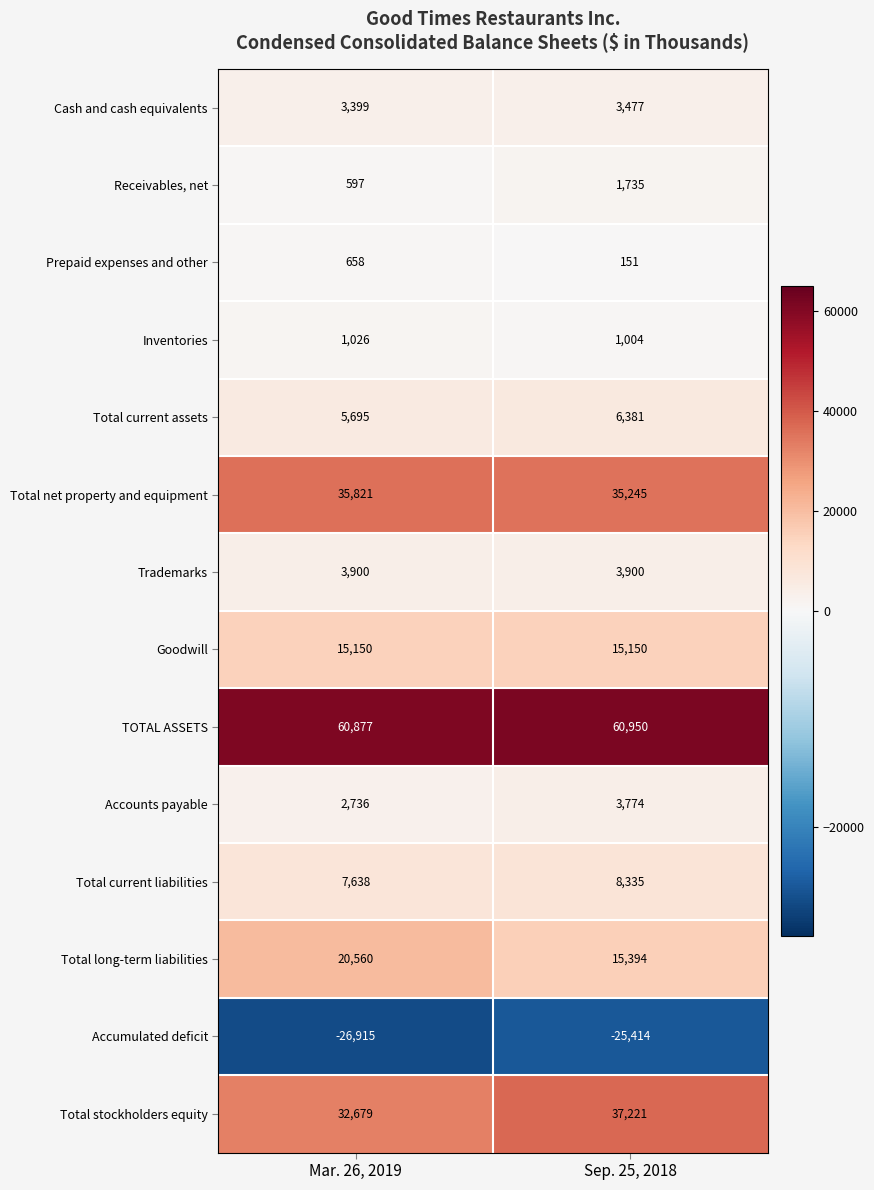

Rank the series by their maximum value, from highest to lowest.

TOTAL ASSETS, Total stockholders equity, Total net property and equipment, Total long-term liabilities, Goodwill, Total current liabilities, Total current assets, Trademarks, Accounts payable, Cash and cash equivalents, Receivables, net, Inventories, Prepaid expenses and other, Accumulated deficit